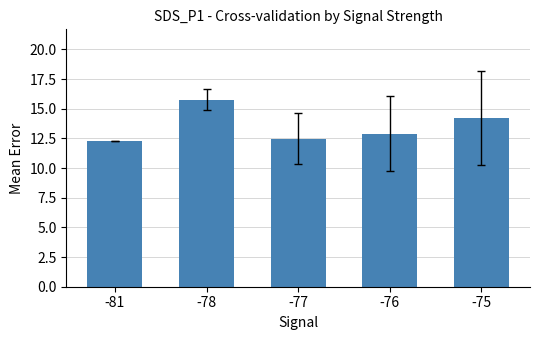

What is the ratio of the value at -81 to the value at -76?

1.0